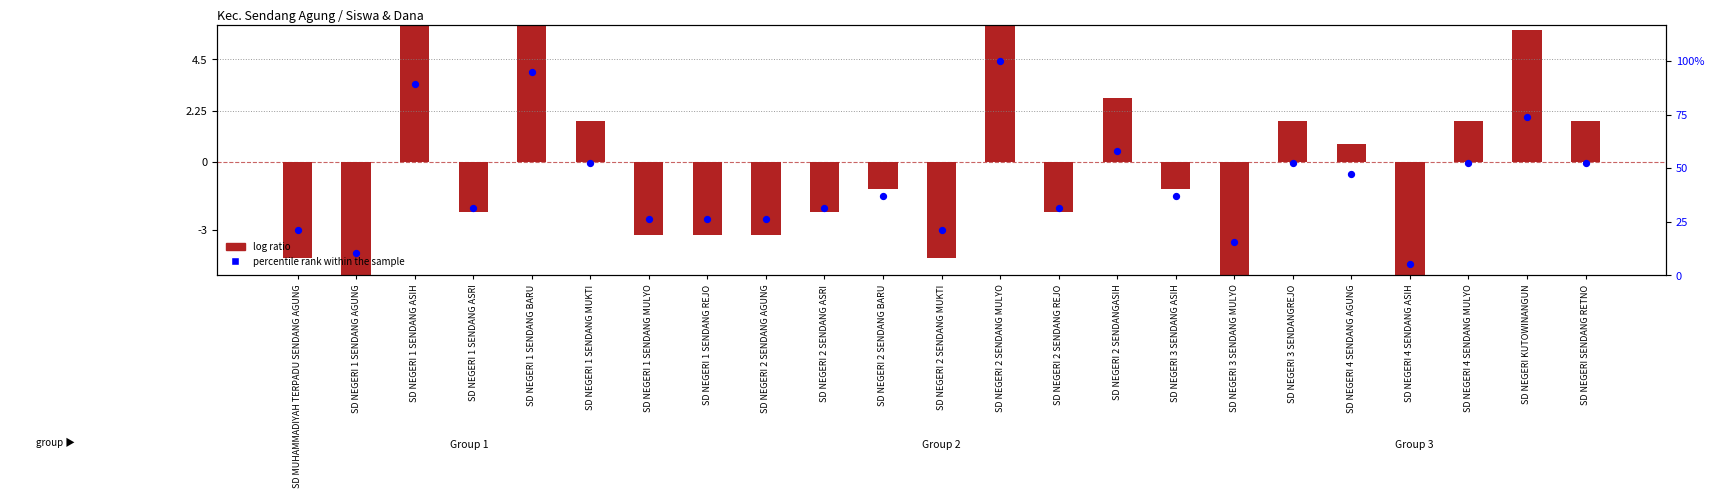

What are all the series names shown in the legend?

log ratio, percentile rank within the sample